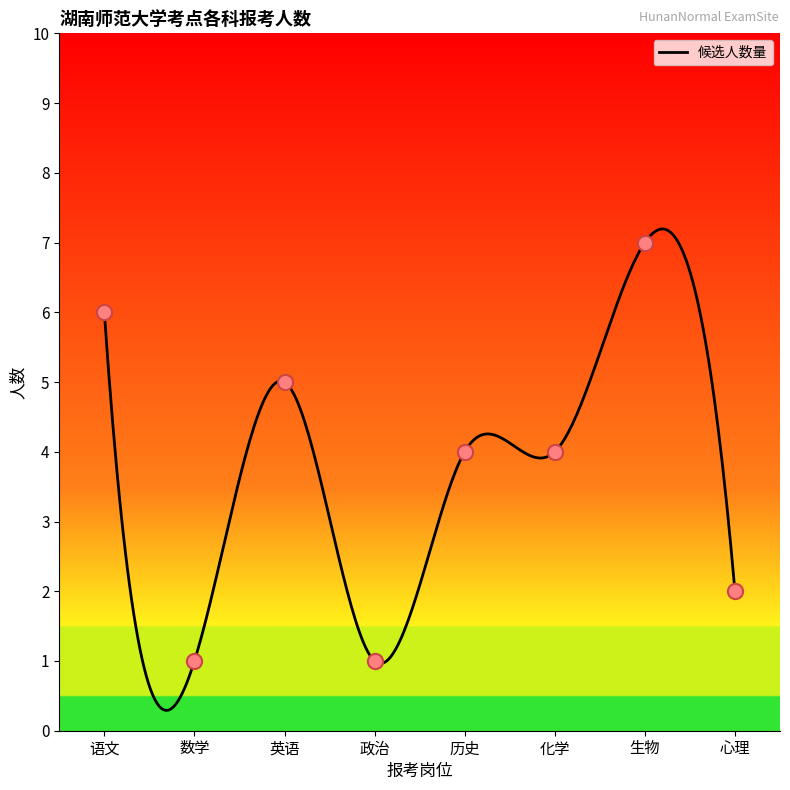

Approximately how many times larger is the value at 化学 compared to 数学?

4.0